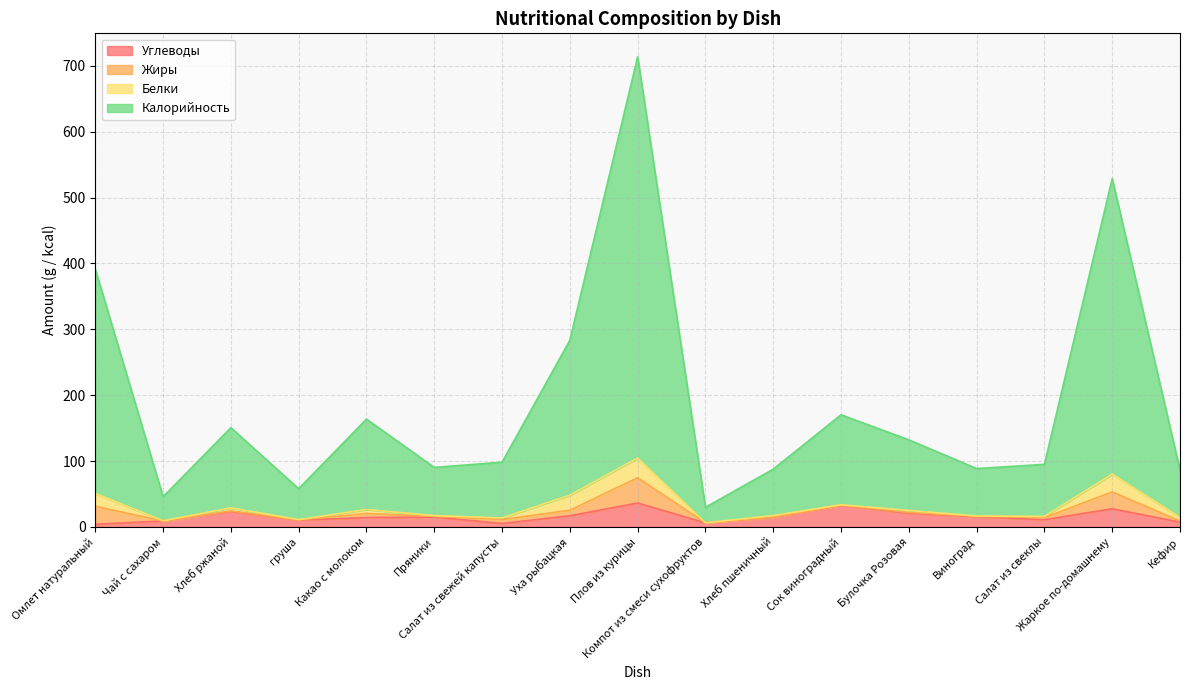

What are all the series names shown in the legend?

Углеводы, Жиры, Белки, Калорийность